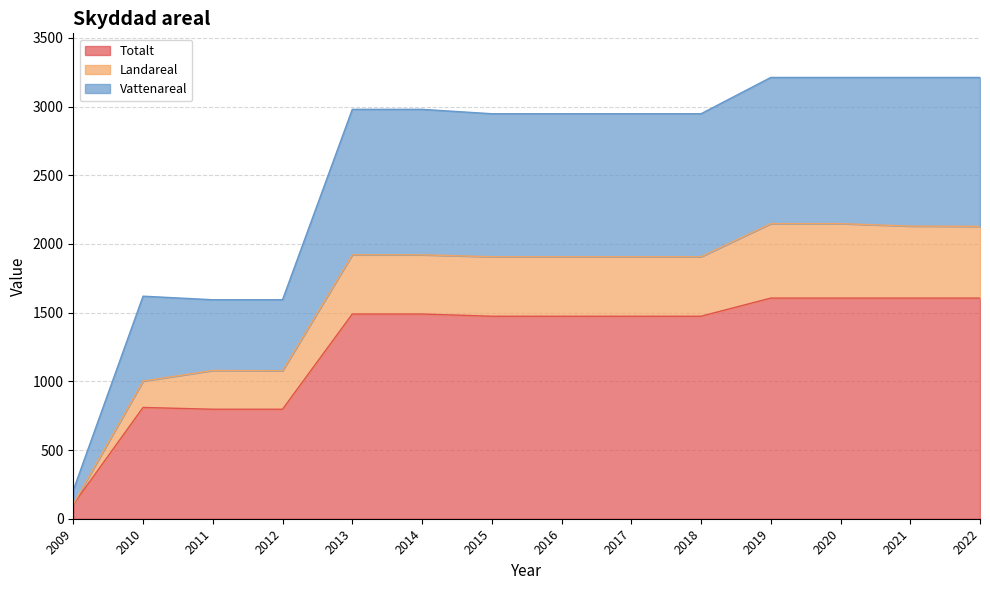

Rank the categories by Vattenareal value from highest to lowest.

2019, 2020, 2021, 2022, 2013, 2014, 2015, 2016, 2017, 2018, 2010, 2011, 2012, 2009